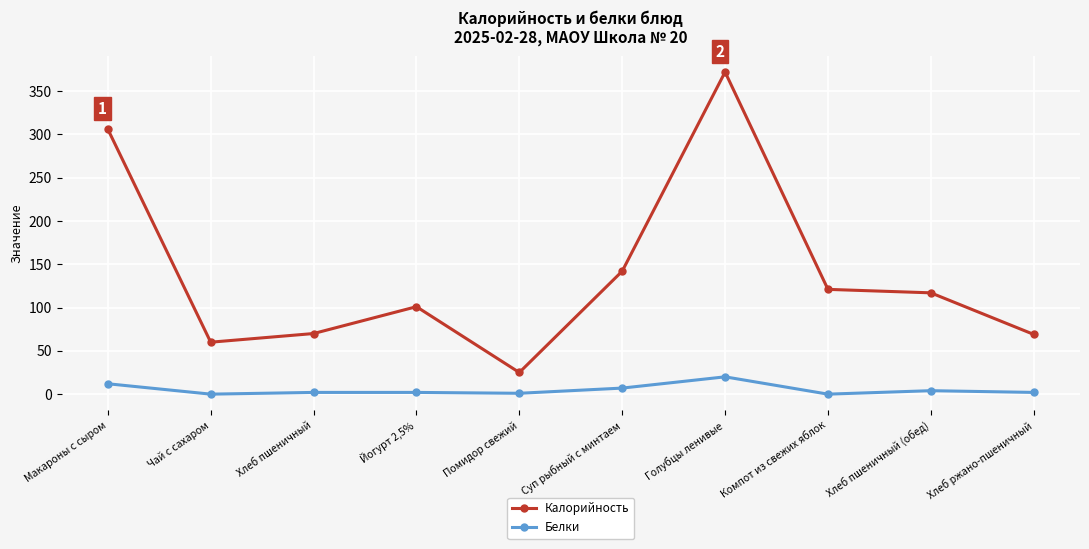

List the series in order of their peak value, lowest first.

Белки, Калорийность